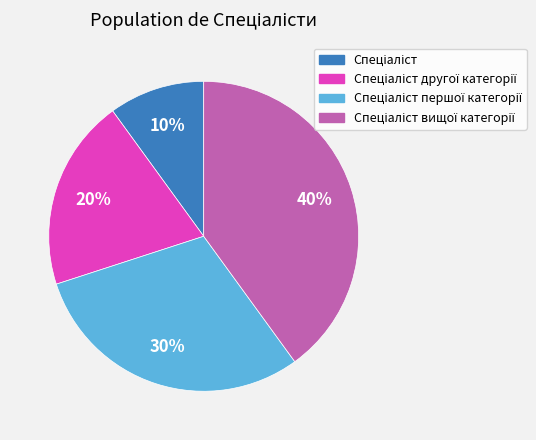

Is there a majority slice in this chart?

No